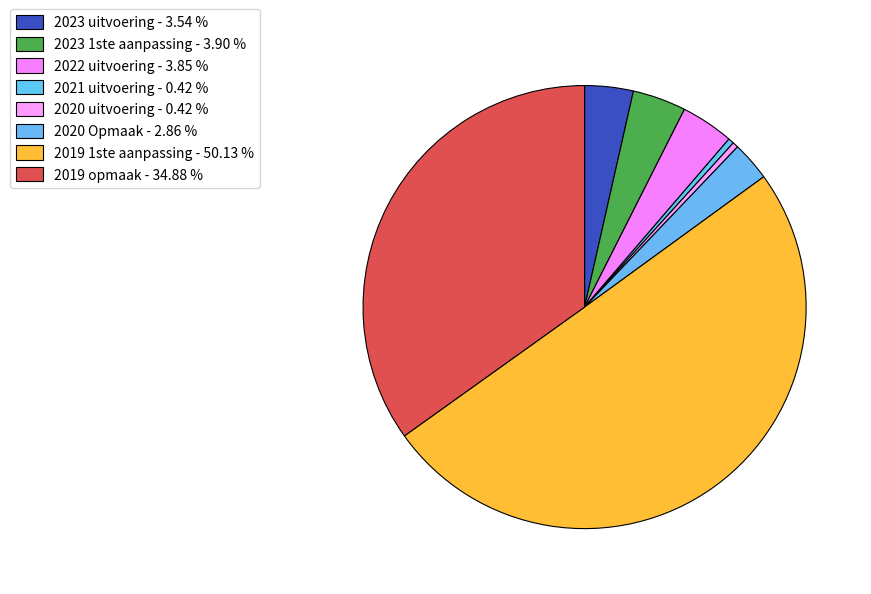

How many segments does this pie chart have?

8